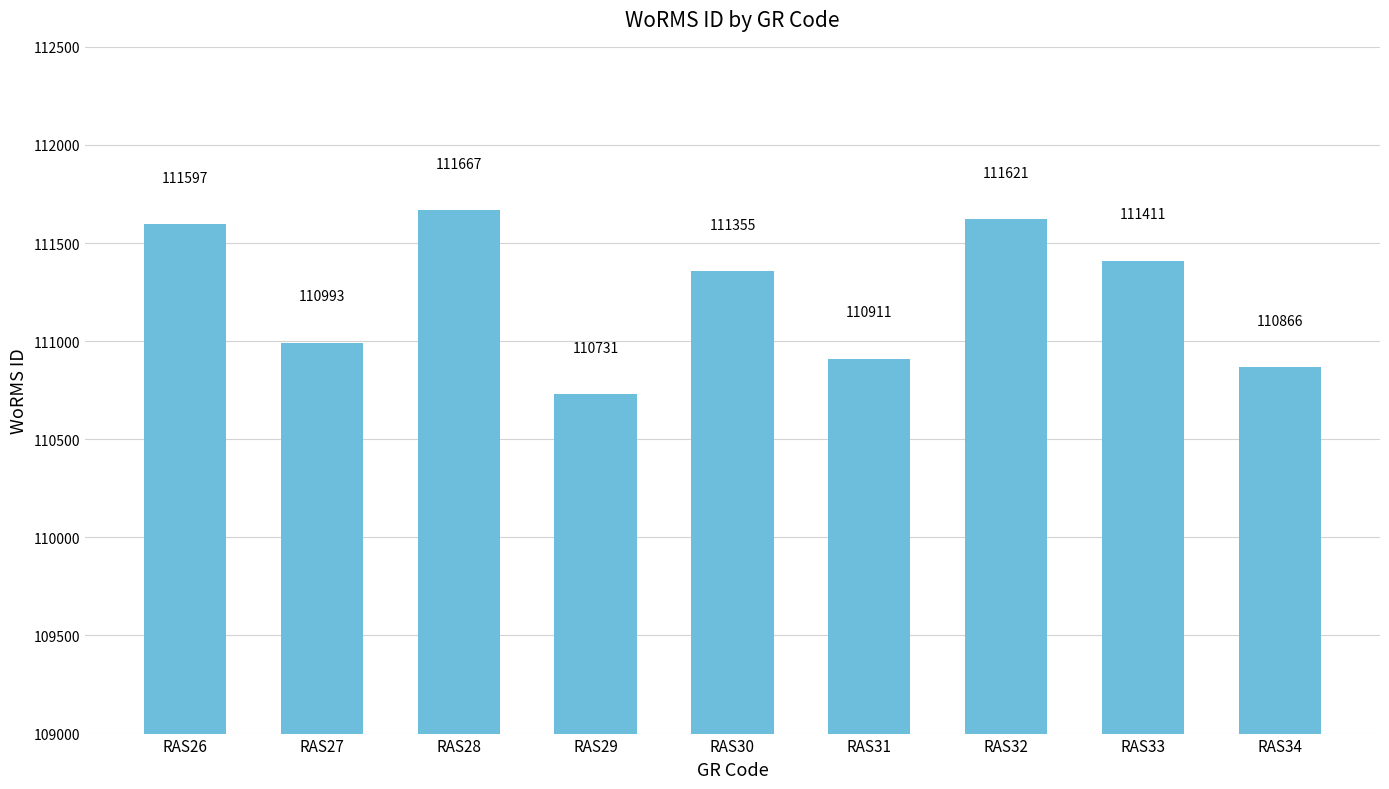

What is the value of the 5th bar from the left?

111355